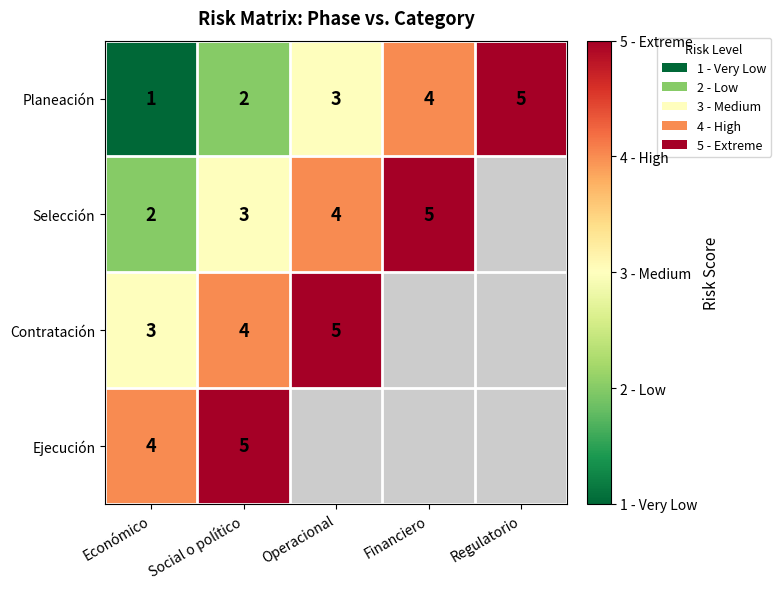

Read the Planeación value at Regulatorio.

5